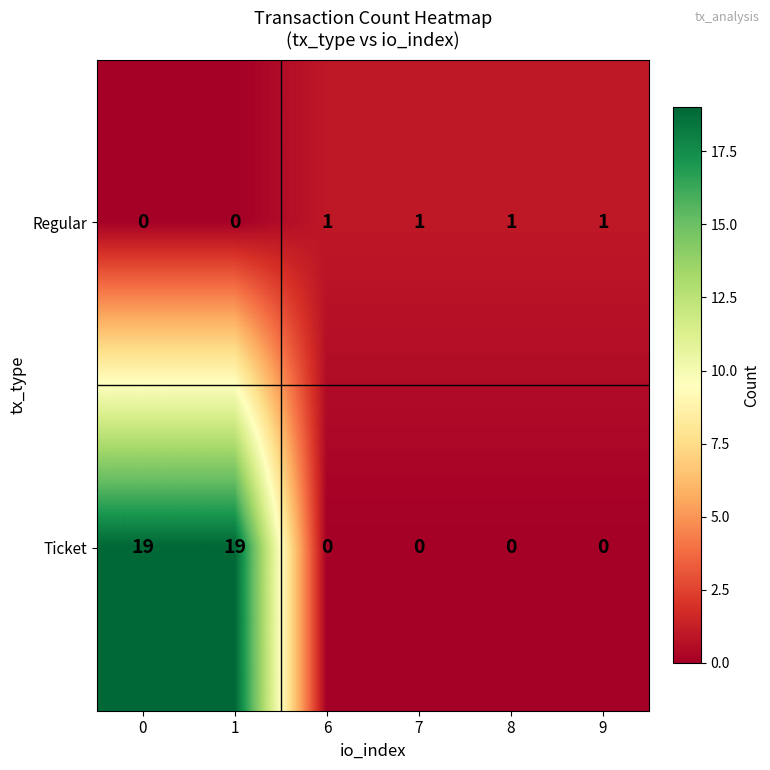

Rank the series at 8 from highest to lowest value.

Regular, Ticket